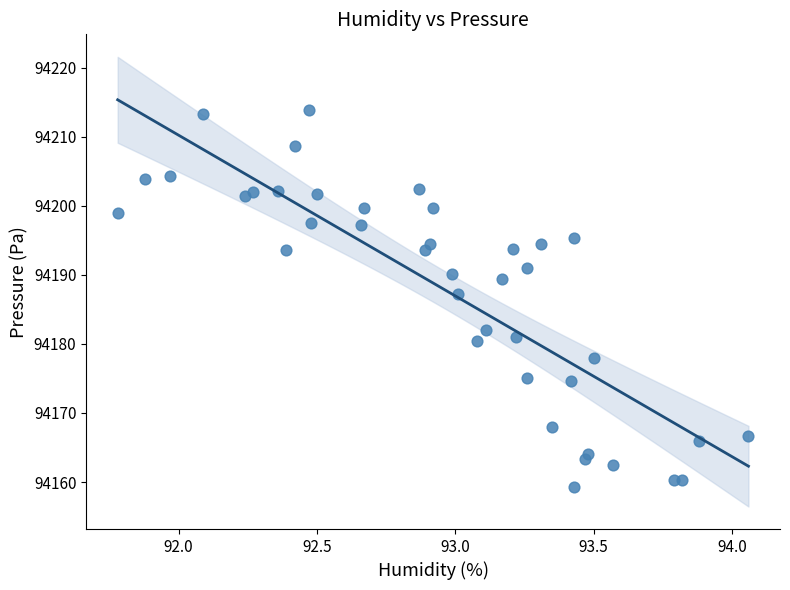

What is the range of Y values (max minus min)?

54.5